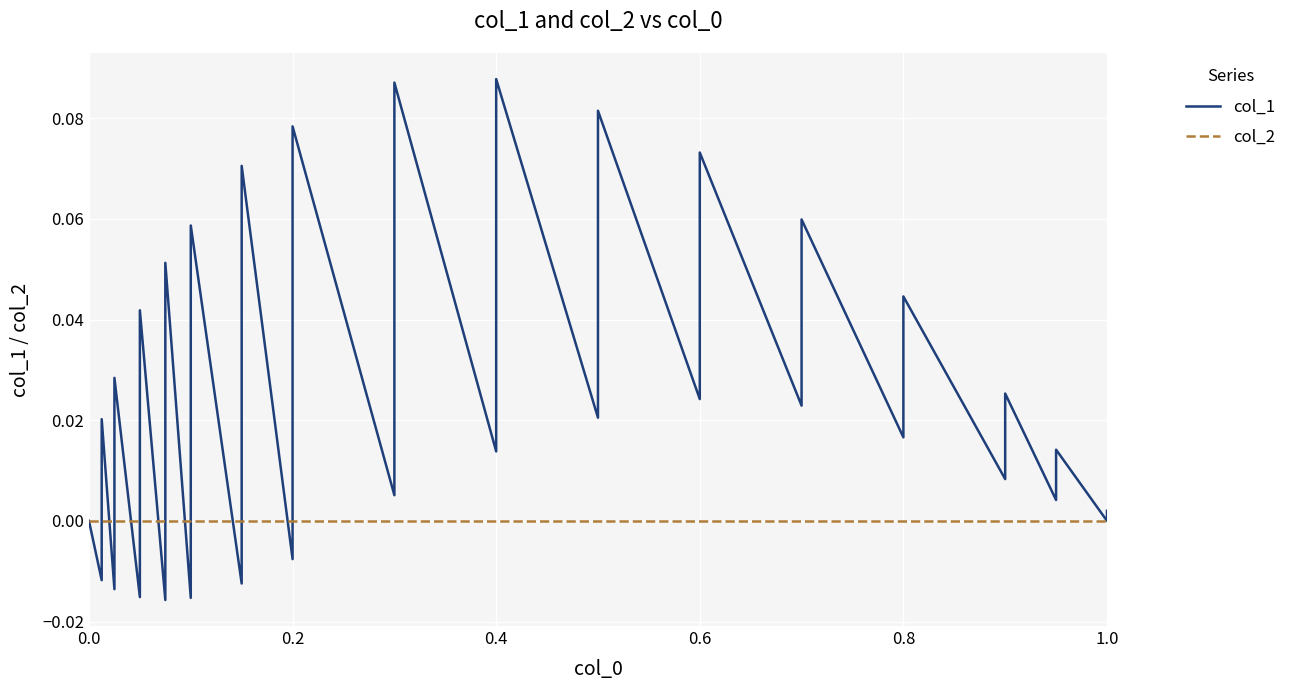

The value of col_2 at 0.0 is 0.0. True or false?

True